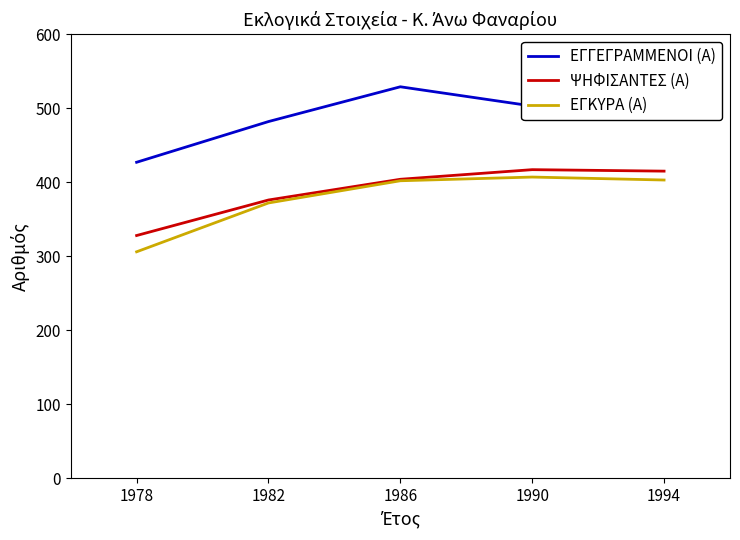

List the series in order of their peak value, lowest first.

ΕΓΚΥΡΑ (Α), ΨΗΦΙΣΑΝΤΕΣ (Α), ΕΓΓΕΓΡΑΜΜΕΝΟΙ (Α)